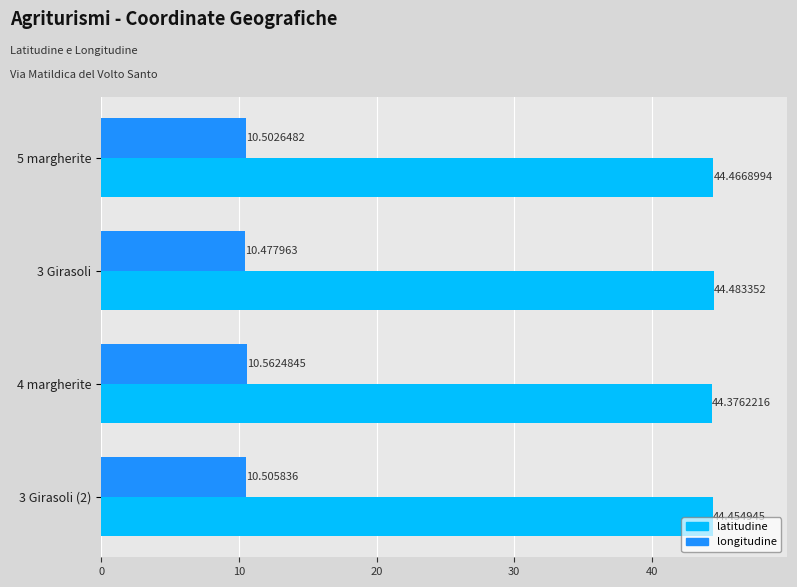

List the labels in order of latitudine value, smallest first.

4 margherite, 3 Girasoli (2), 5 margherite, 3 Girasoli